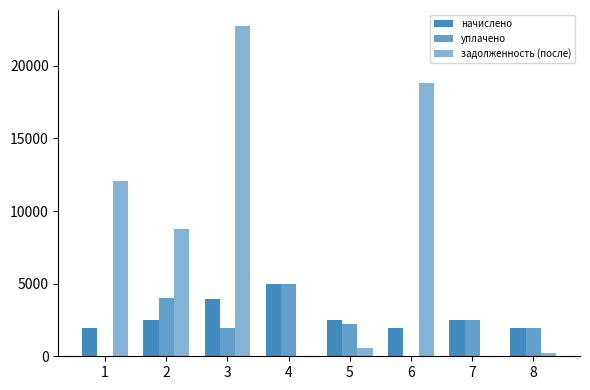

What is the difference between the уплачено values at 4 and 8?

3019.7